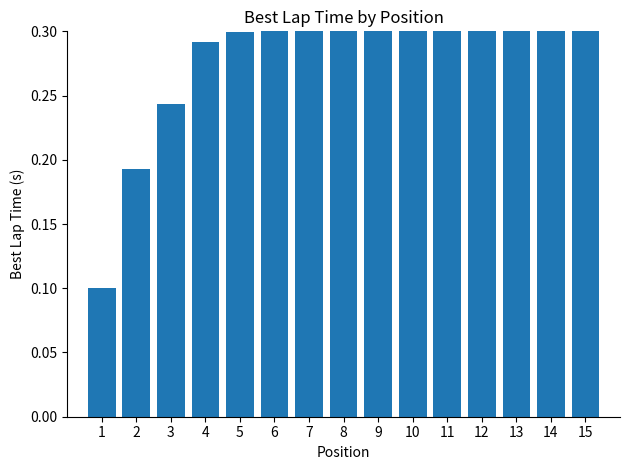

What is the change in value from 1 to 14?

+0.2